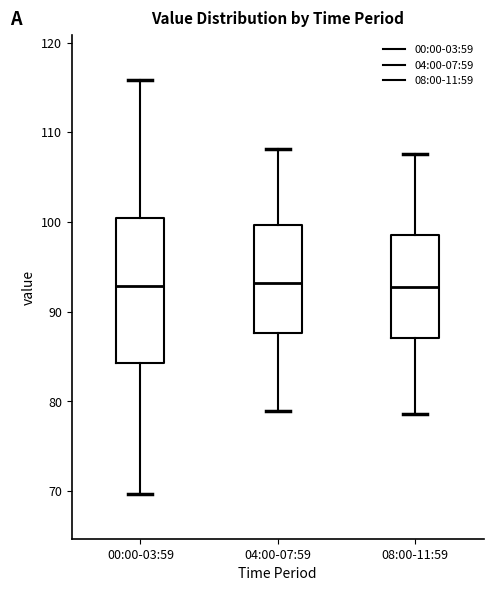

Reading left to right, transcribe this box plot: for each box, give where its median line is, the range the box spans, and where its two whiskers end, as read against the y-axis. The values are not printed on the chart, so give them approximately, as read against the axis.

00:00-03:59: median 93, box 84 to 100, whiskers 70 to 116
04:00-07:59: median 93, box 88 to 100, whiskers 79 to 108
08:00-11:59: median 93, box 87 to 99, whiskers 79 to 108